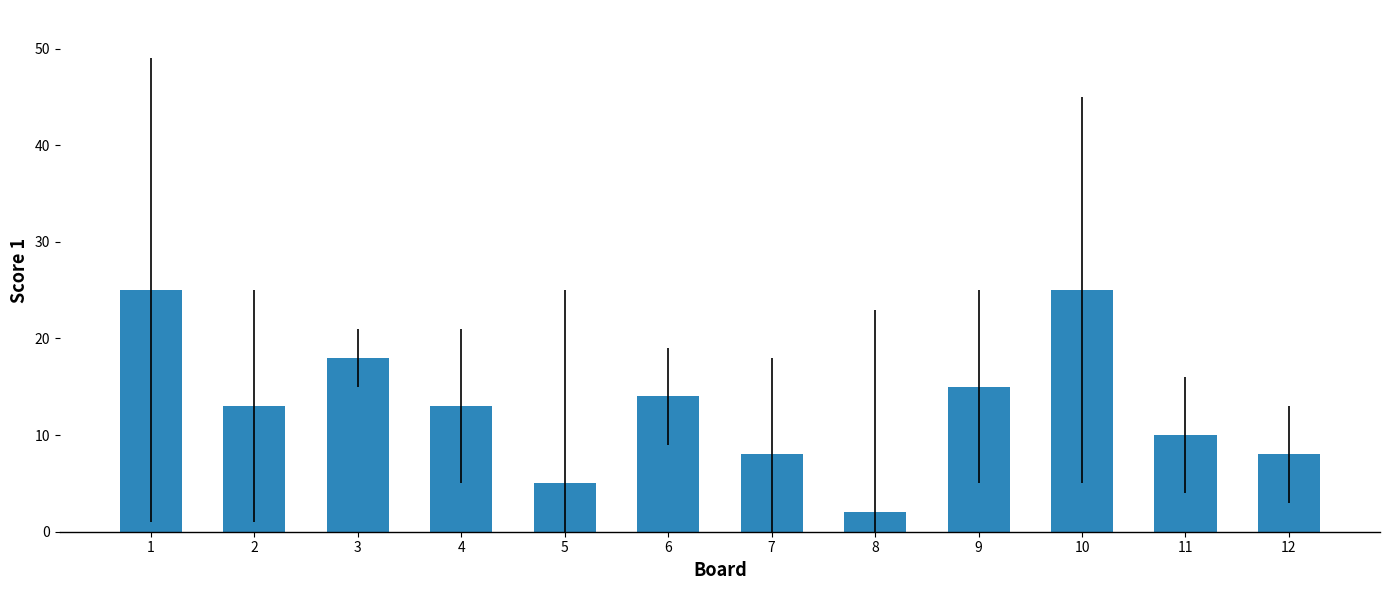

What is the change in value from 1 to 12?

-17